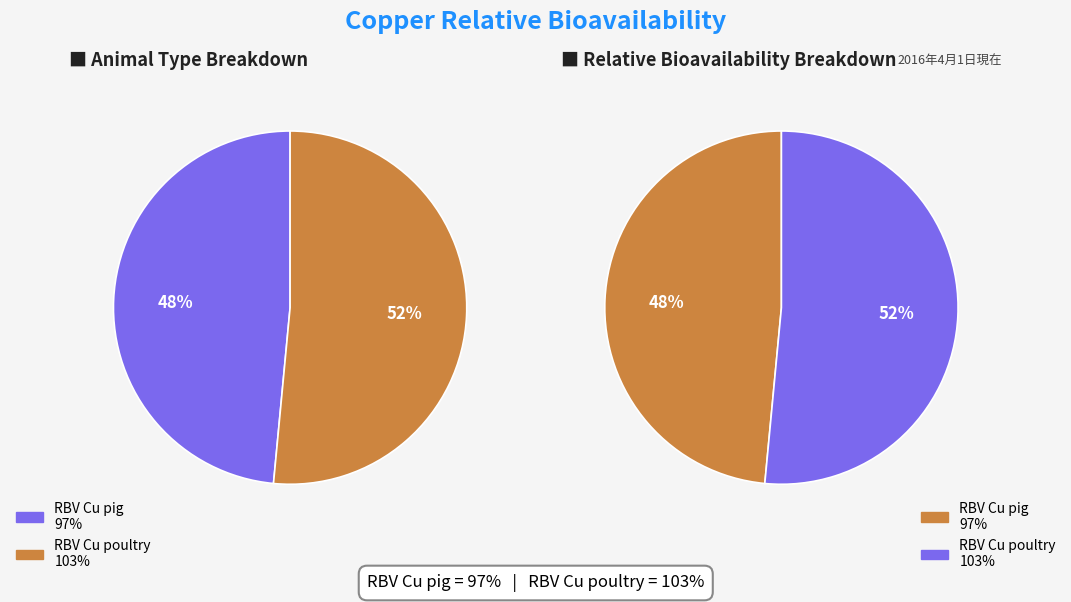

Is the sum of RBV Cu pig and RBV Cu poultry greater than half?

Yes